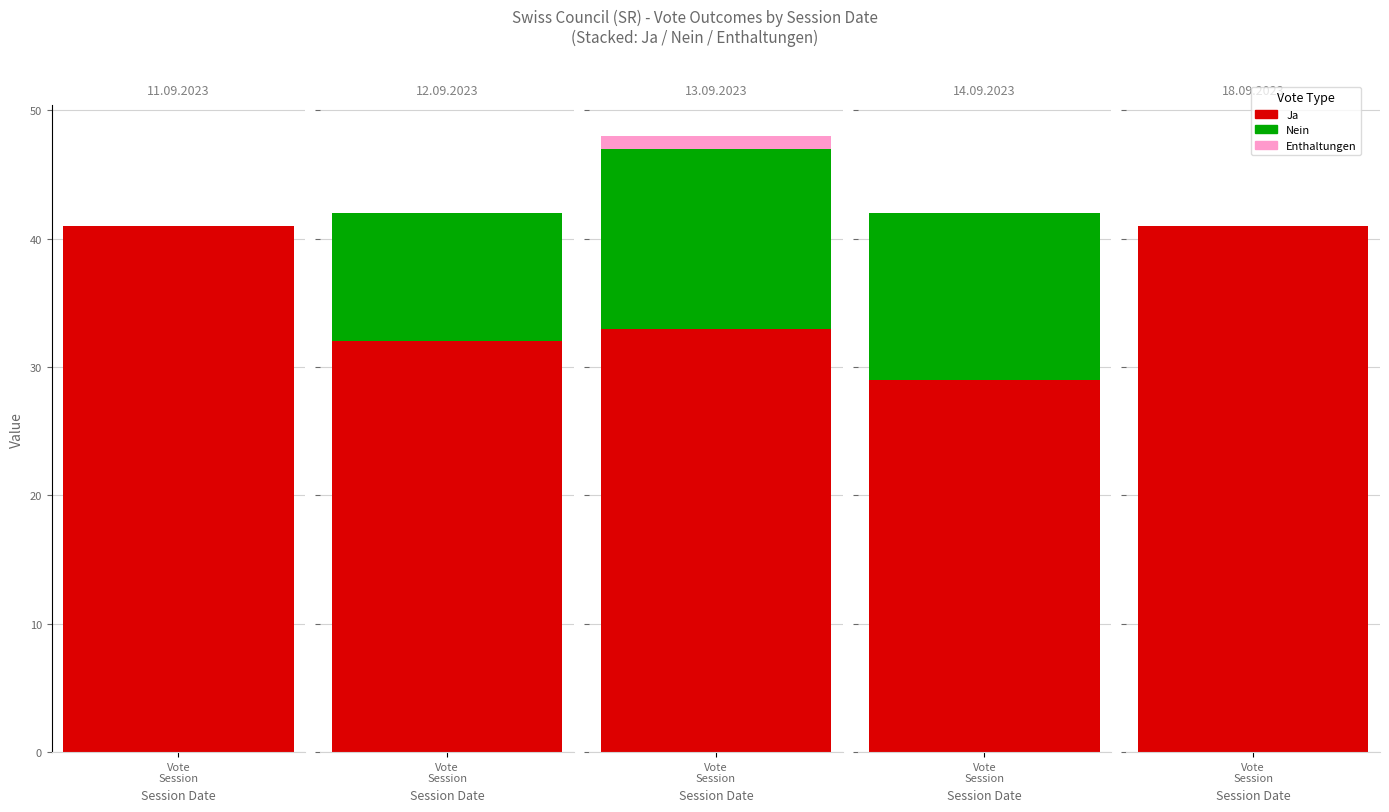

At which label is Enthaltungen closest to 0?

11.09.2023